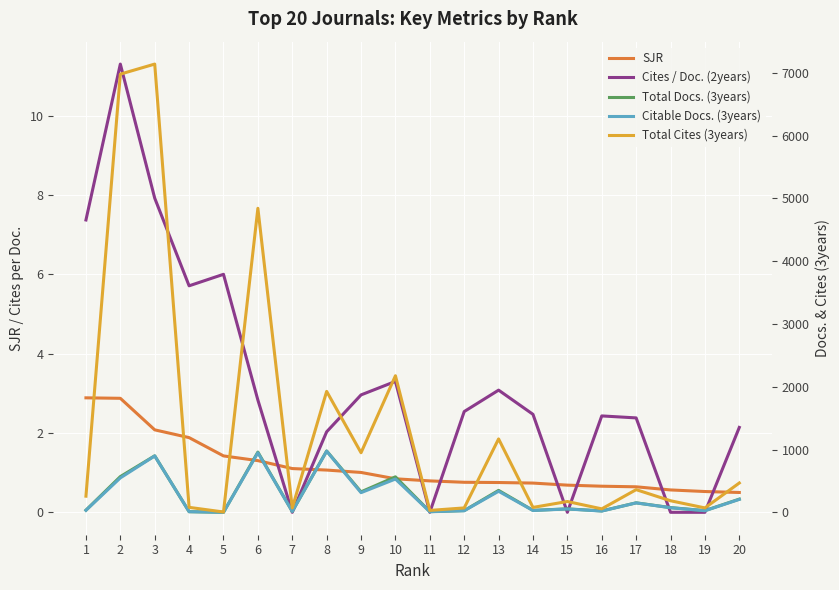

What is the spread (max minus min) of values at 12?

70.2